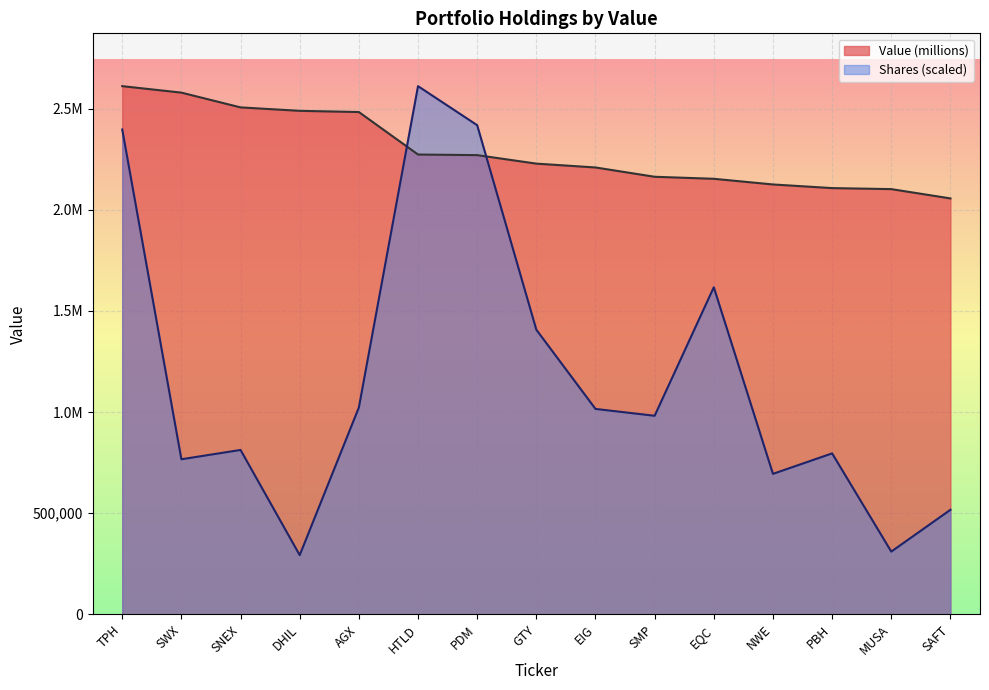

What is the label of the 9th point from the right?

PDM